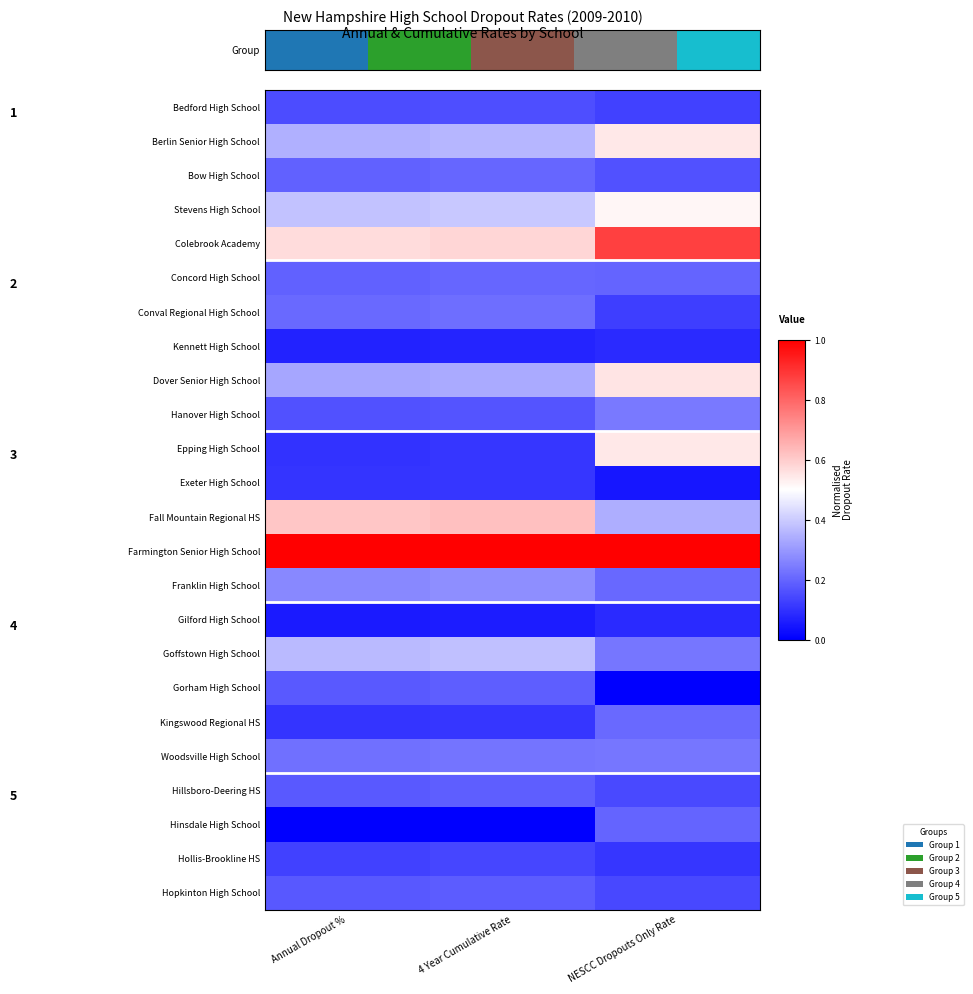

Which series has the largest total across all categories?

Farmington Senior High School